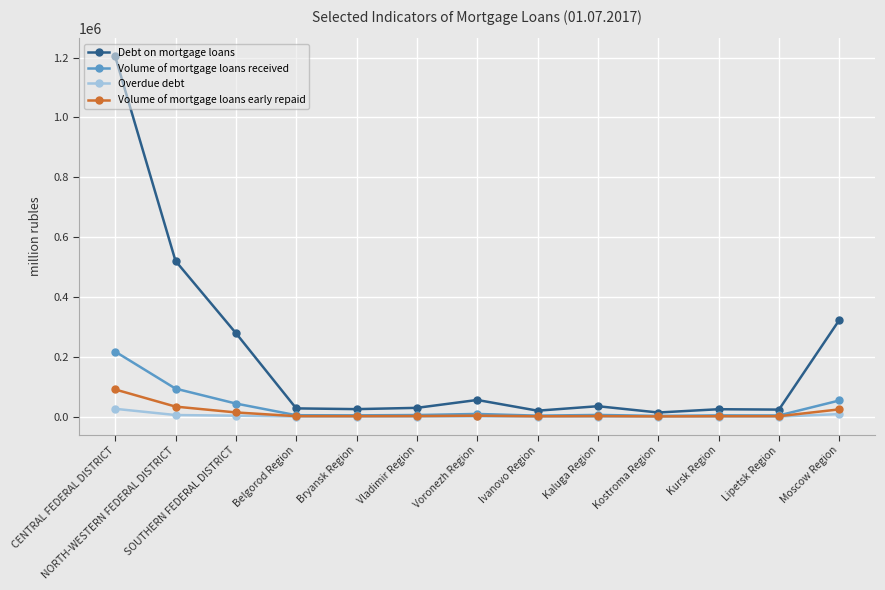

How many values in the Debt on mortgage loans series are below 29303?

6